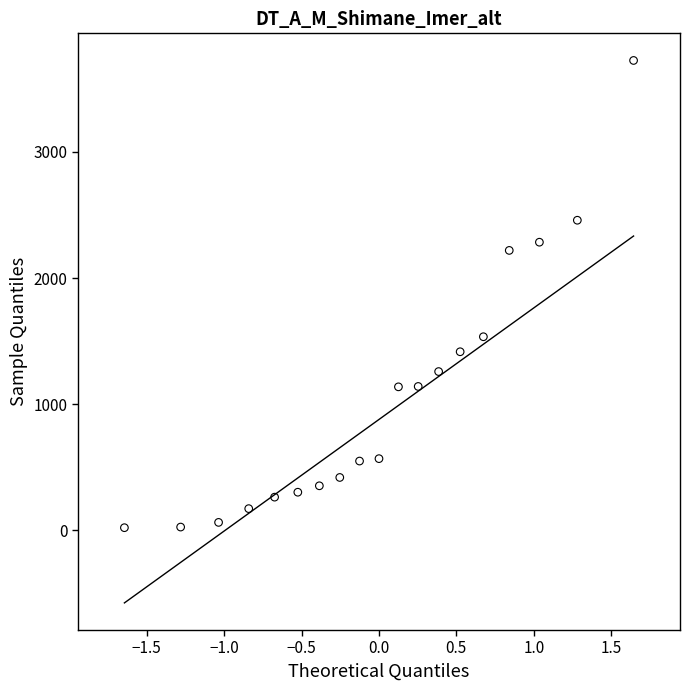

What is the range of Y values (max minus min)?

3702